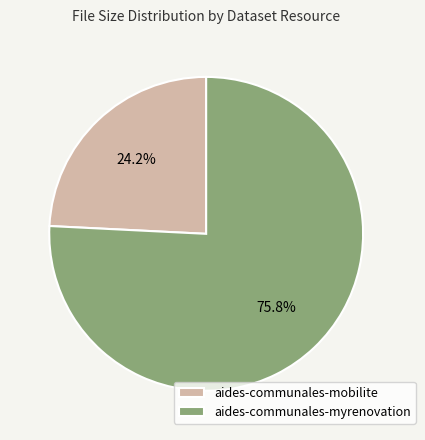

Rank the categories by value from highest to lowest.

aides-communales-myrenovation, aides-communales-mobilite